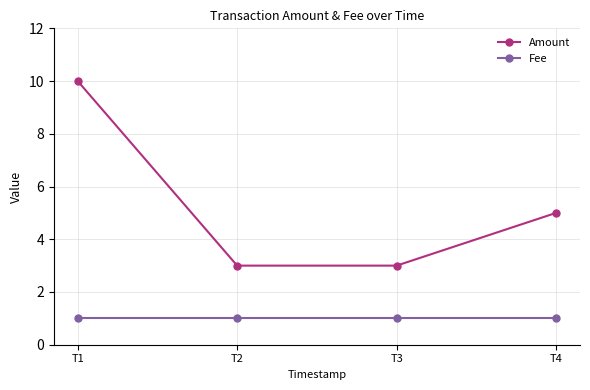

Read the Fee value at T1.

1